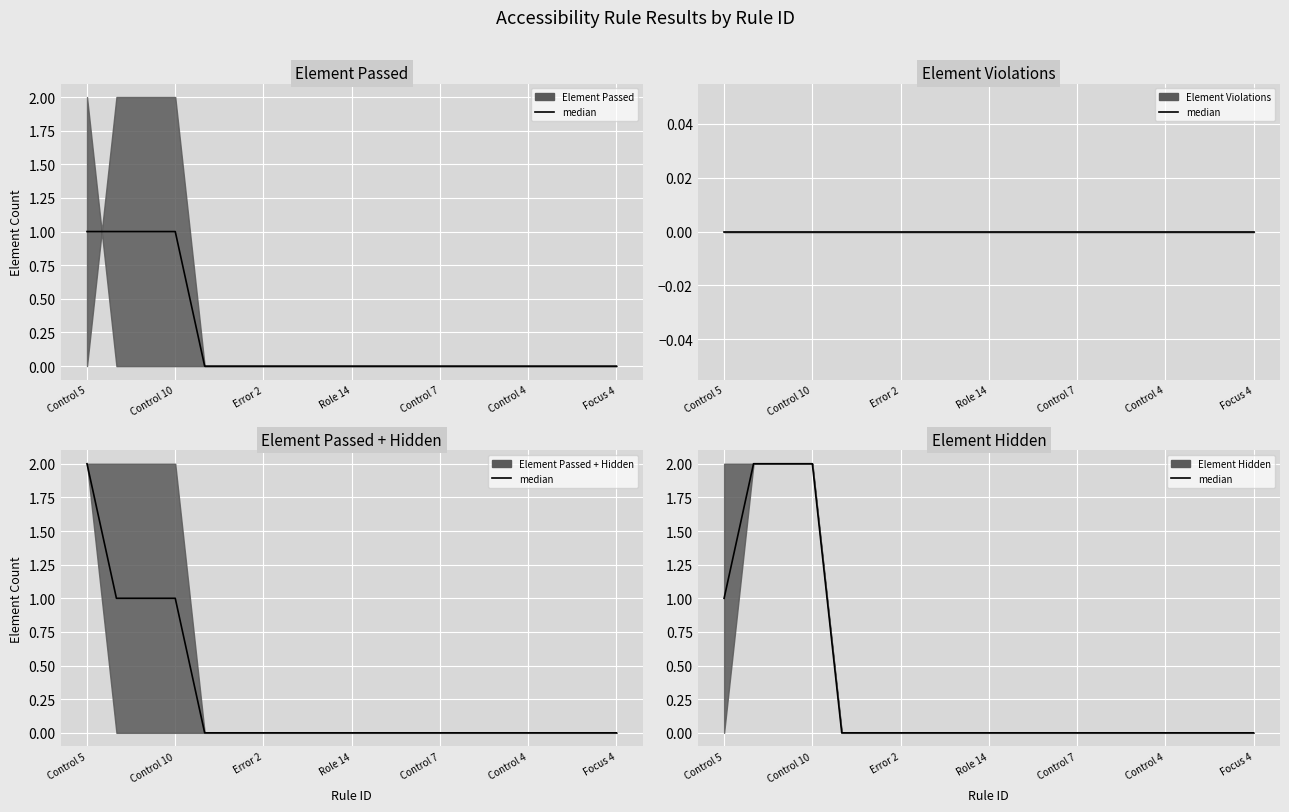

Which label corresponds to the largest value in the chart?

Control 10